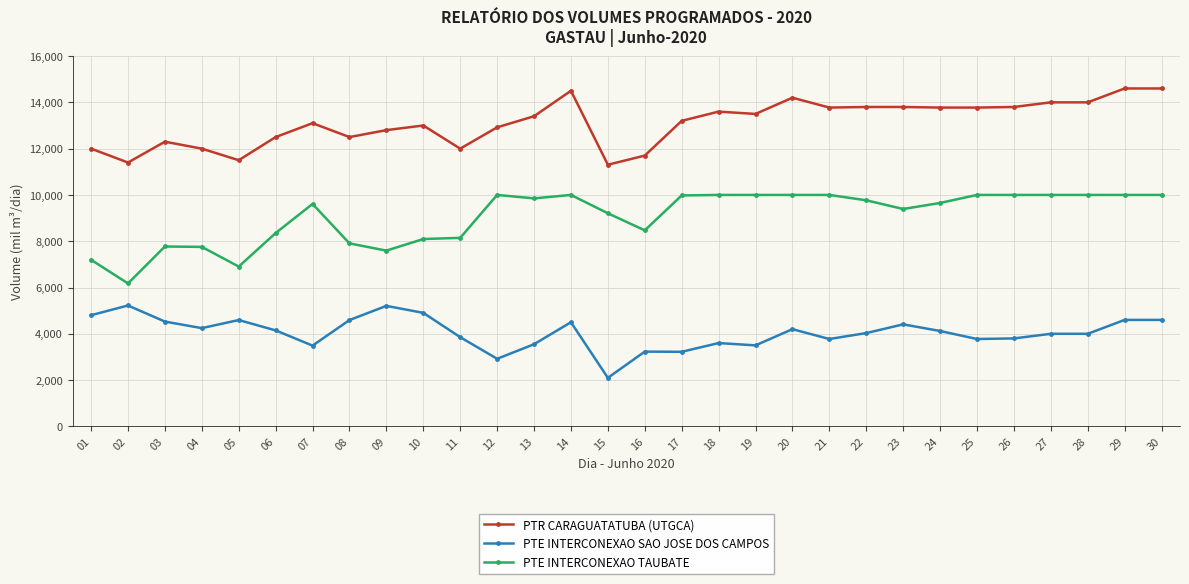

What are all the series names shown in the legend?

PTR CARAGUATATUBA (UTGCA), PTE INTERCONEXAO SAO JOSE DOS CAMPOS, PTE INTERCONEXAO TAUBATE